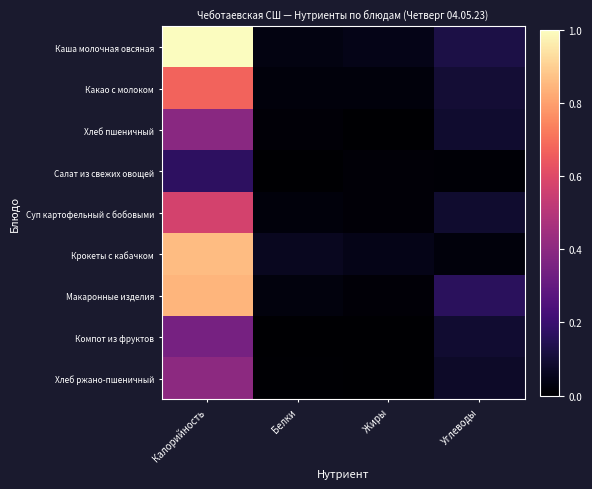

List the series in order of their peak value, lowest first.

Салат из свежих овощей, Компот из фруктов, Хлеб пшеничный, Хлеб ржано-пшеничный, Суп картофельный с бобовыми, Какао с молоком, Макаронные изделия, Крокеты с кабачком, Каша молочная овсяная